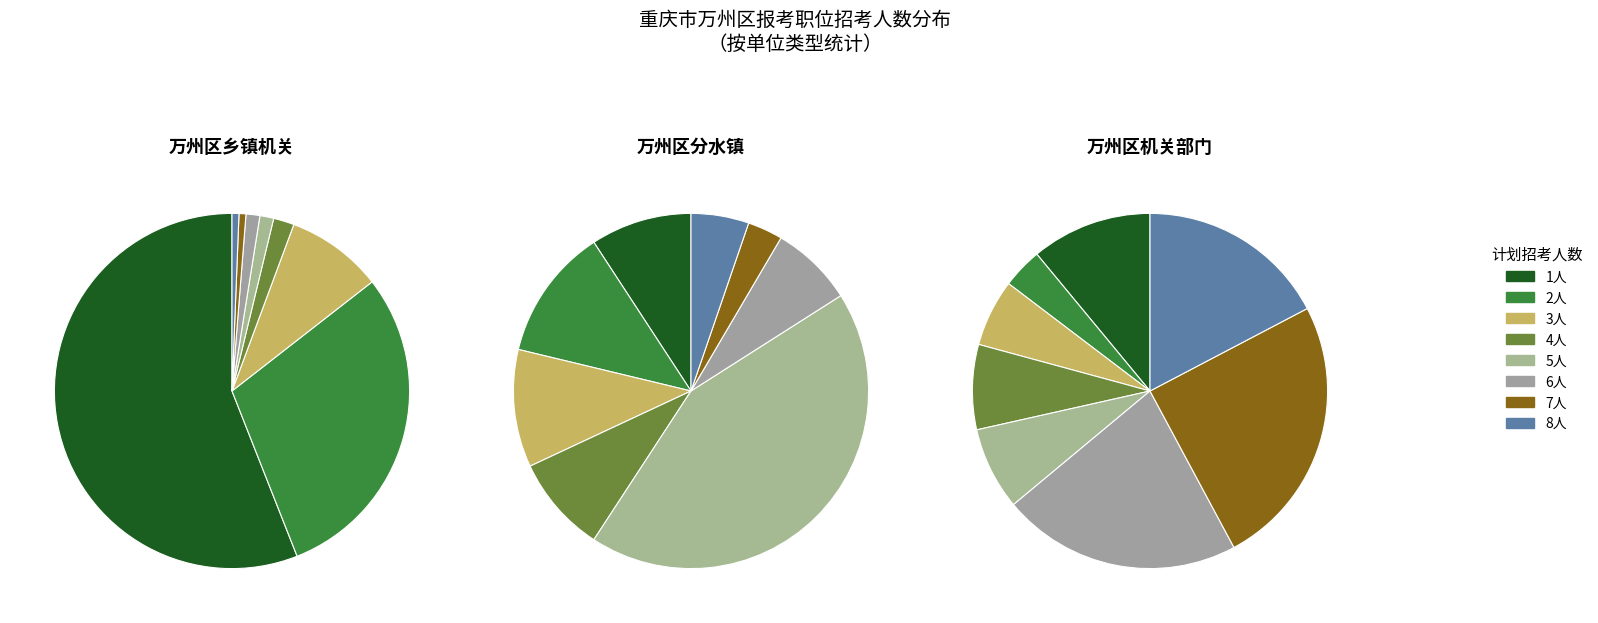

Rank the categories by value from highest to lowest.

计划招考人数=1, 计划招考人数=2, 计划招考人数=3, 计划招考人数=4, 计划招考人数=5, 计划招考人数=6, 计划招考人数=7, 计划招考人数=8